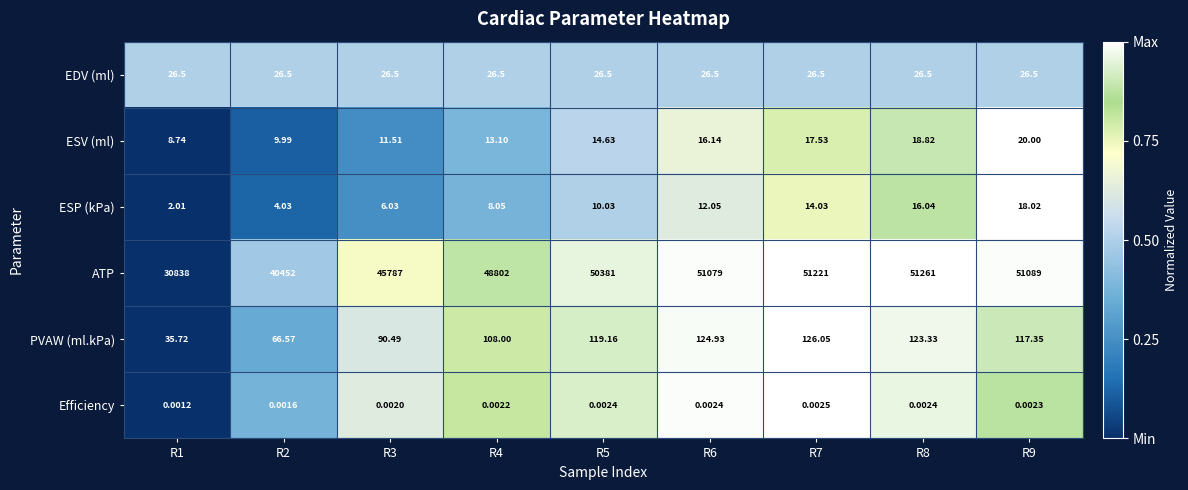

What is the total value across all series at R1?

30911.0